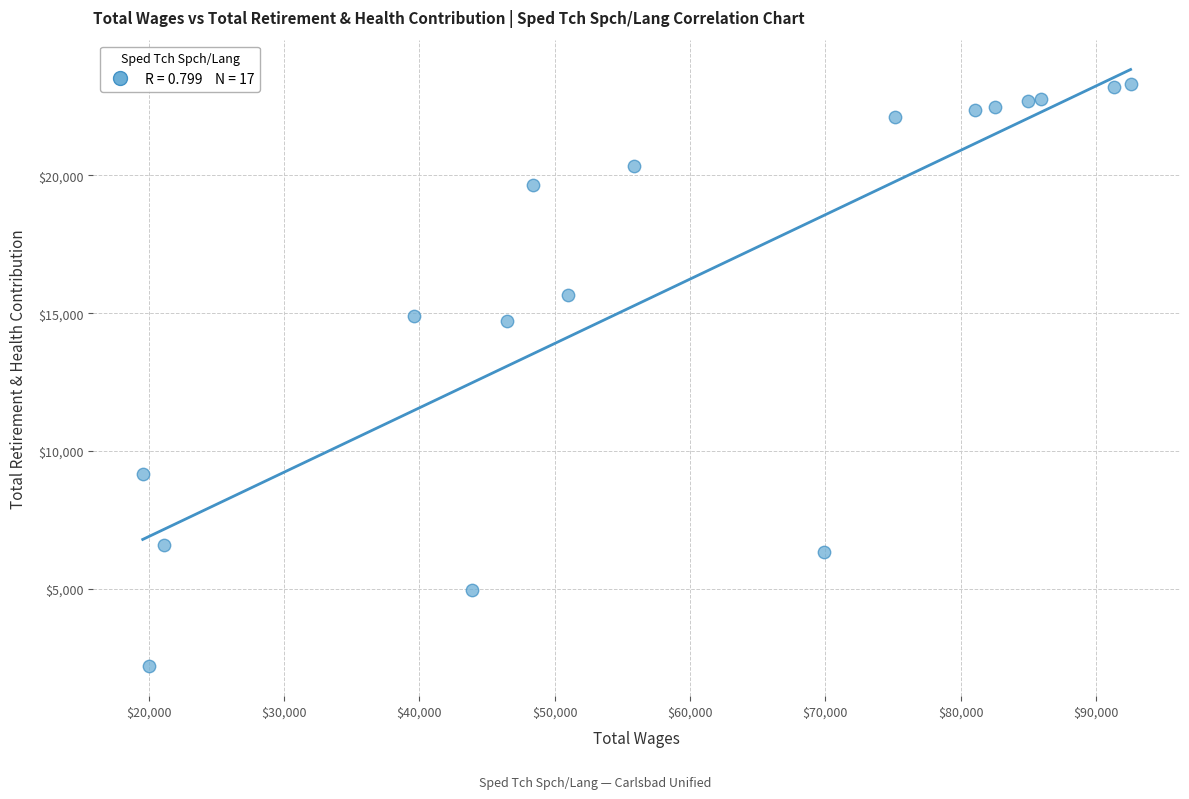

What is the range of Y values (max minus min)?

21112